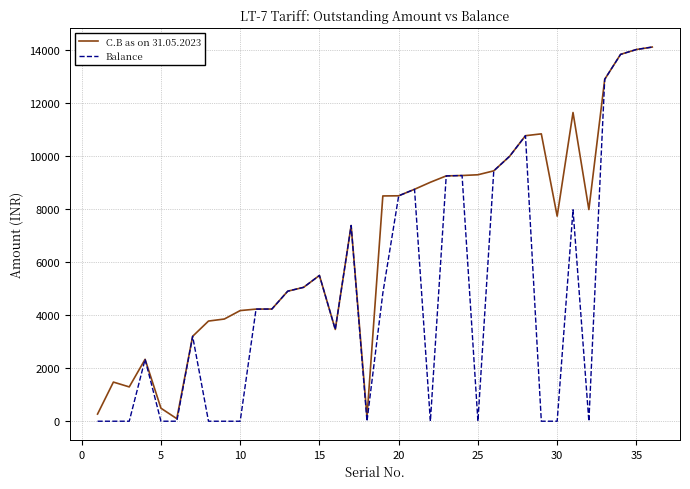

What is the difference between the maximum and minimum values in the Balance series?

14120.4